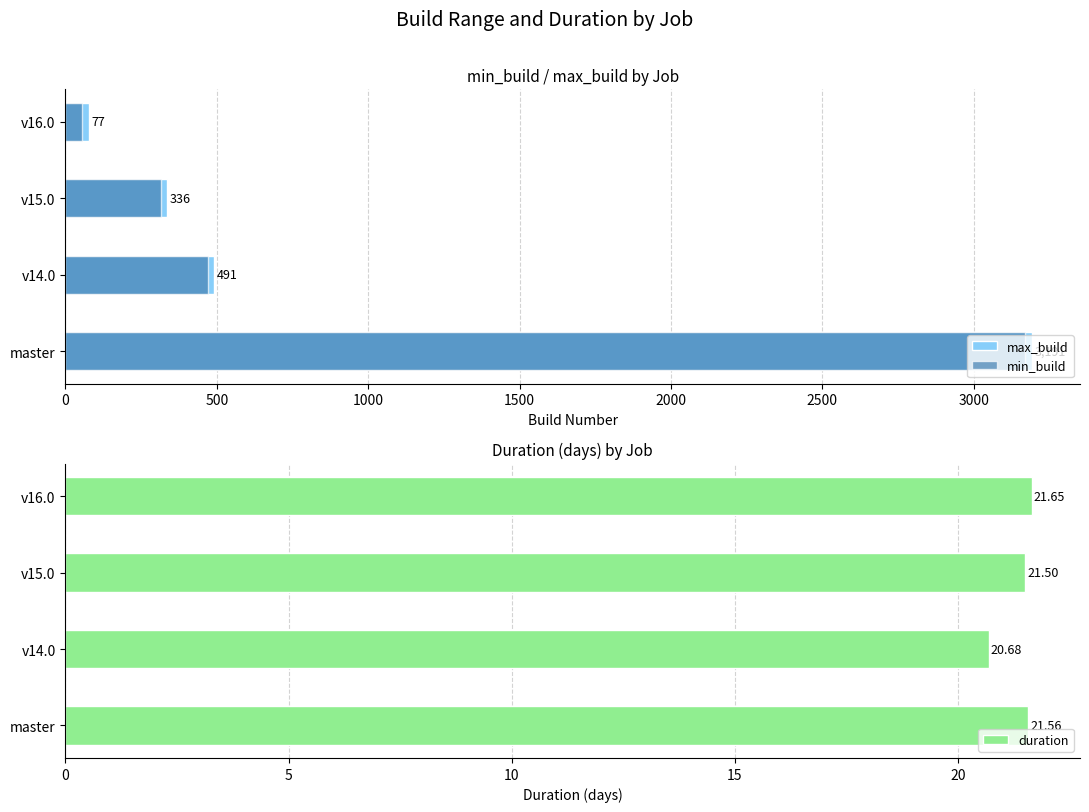

What is the average value of the duration series?

21.3